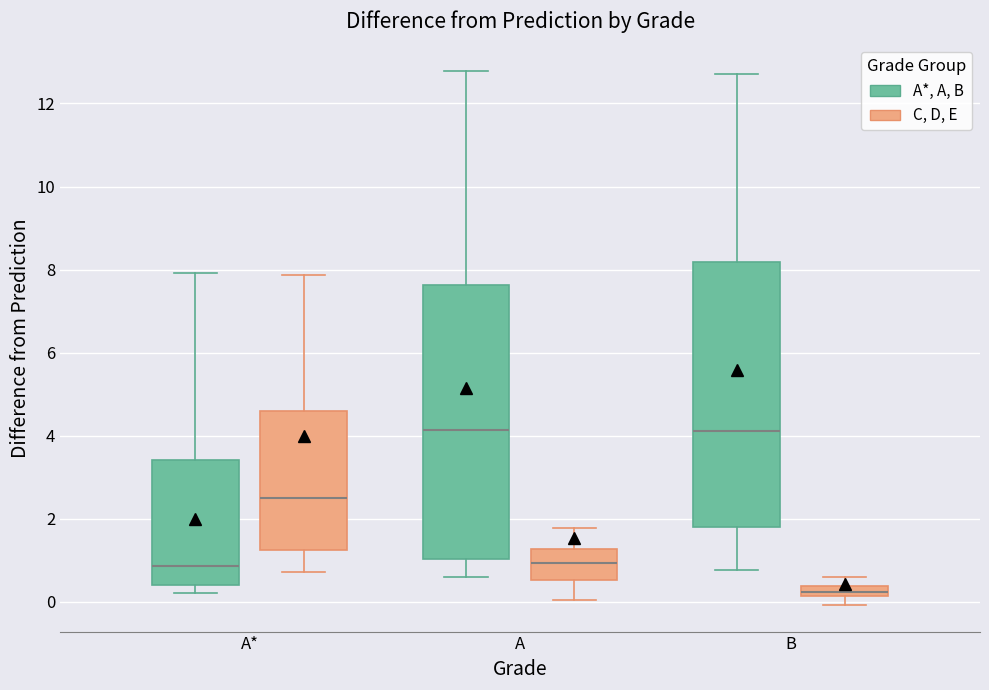

Comparing the boxes themselves (not the whiskers), which one is the tallest?

A (A*, A, B)